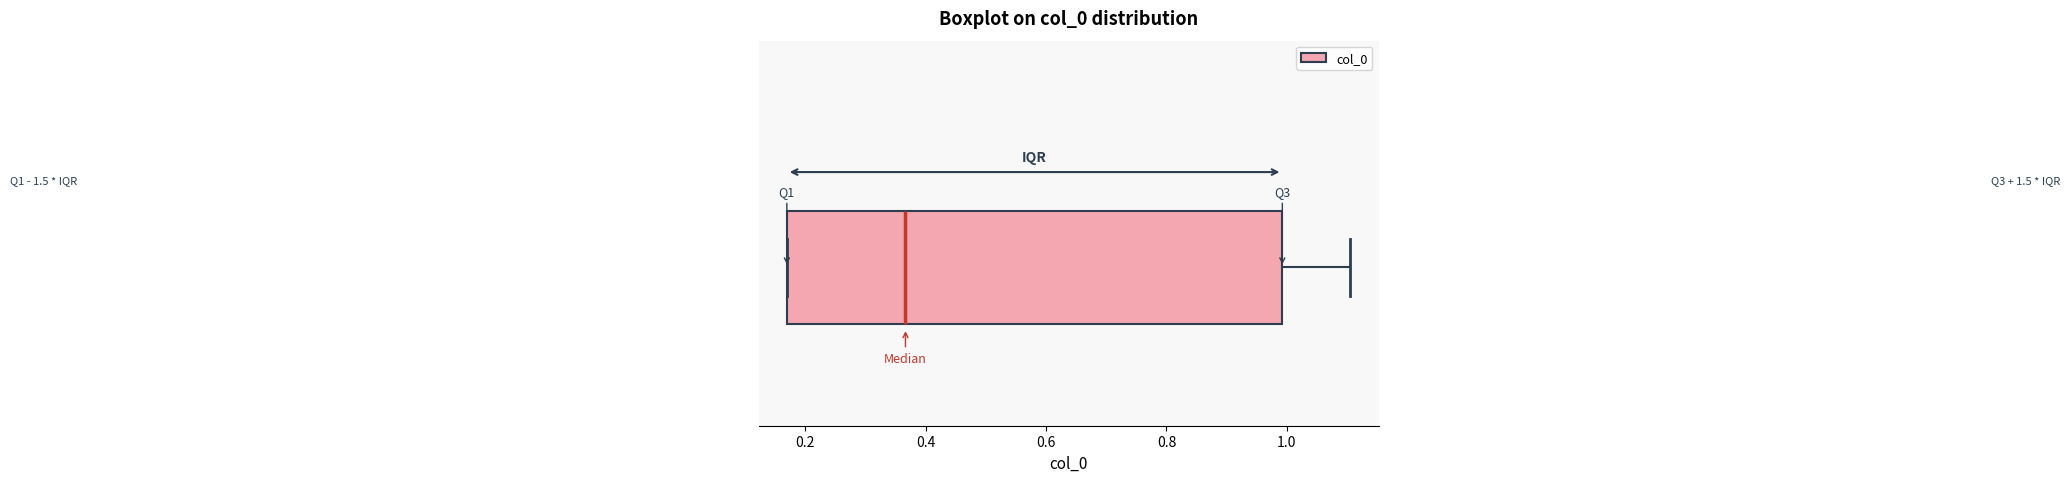

Where does the right whisker of the box end on the x-axis? The values are not printed on the chart, so give them approximately, as read against the axis.

1.10